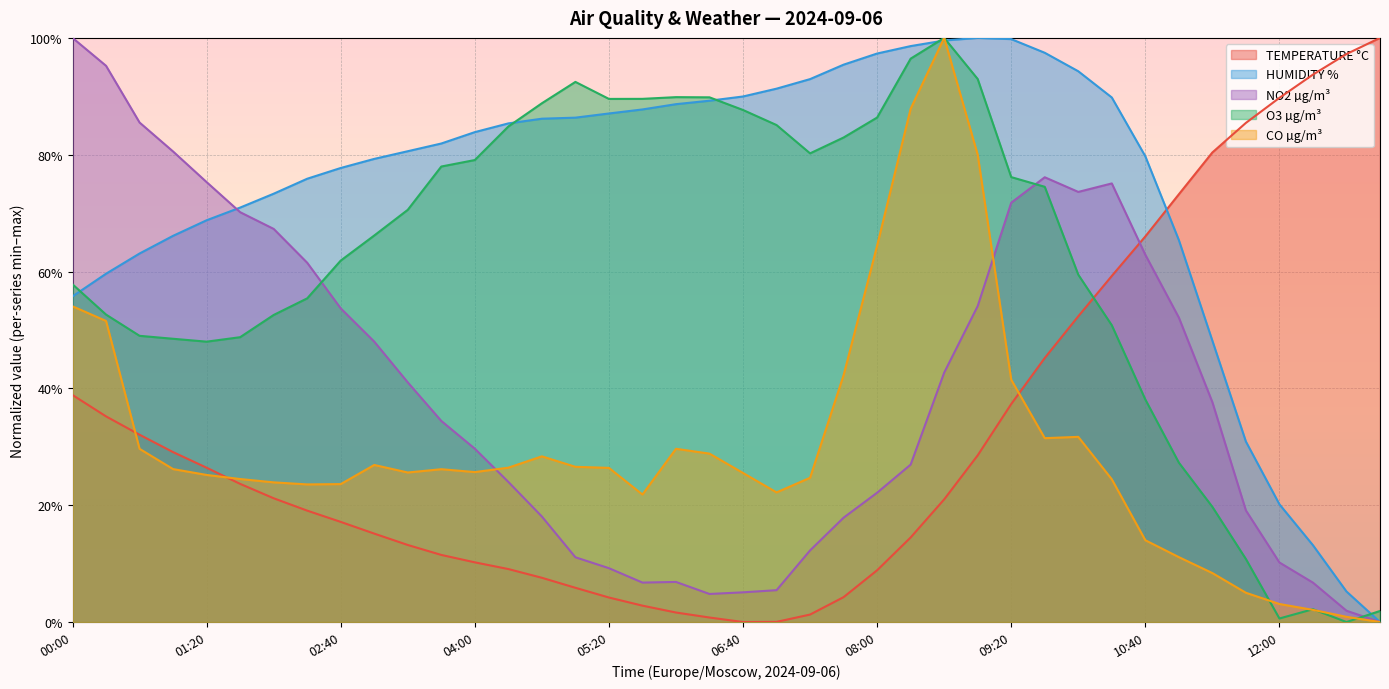

What is the sum of all NO2 µg/m³ values?

16.0